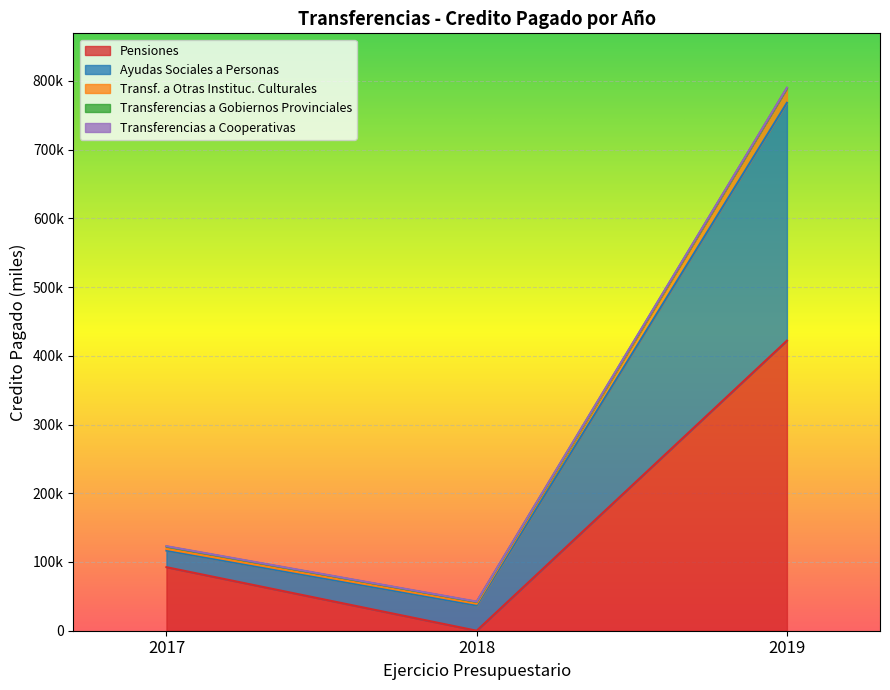

How many data points does each series have?

3